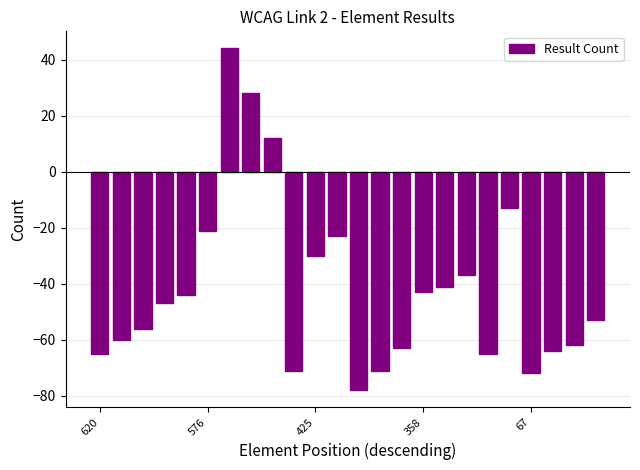

What is the value of the 20th bar from the left?

-13